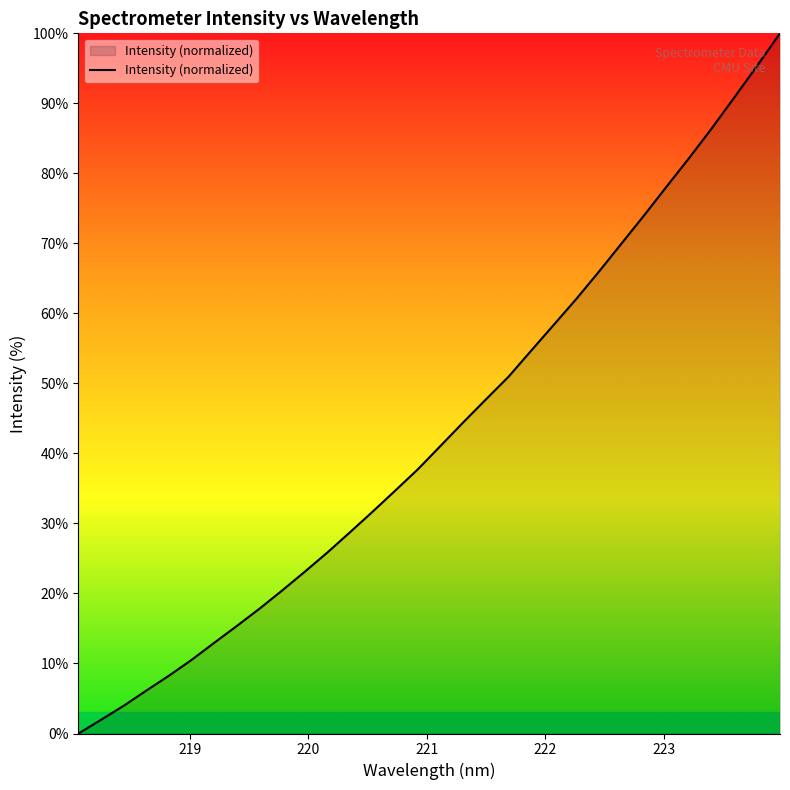

What is the difference between the maximum and minimum values?

100.0